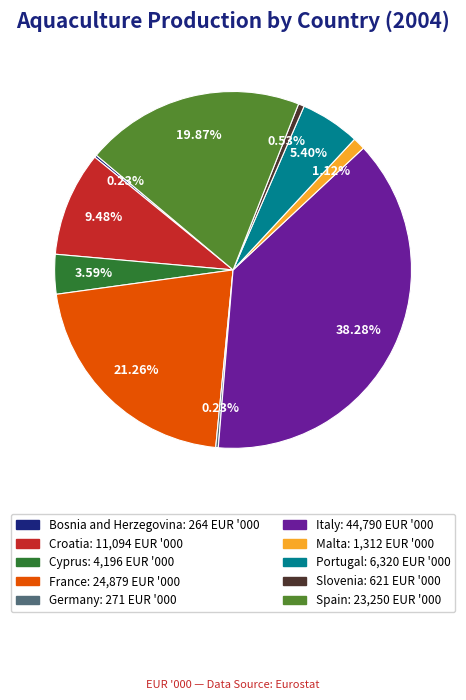

What is the largest slice in the pie chart?

Italy